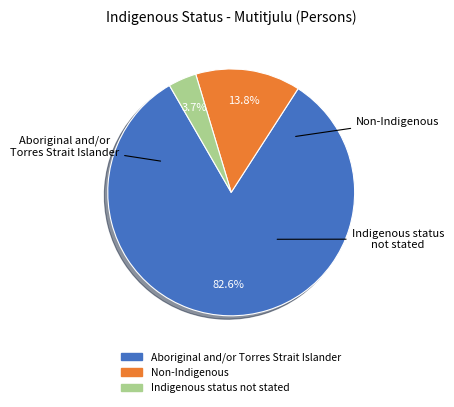

To the nearest percent, what portion does Indigenous status not stated represent?

4%